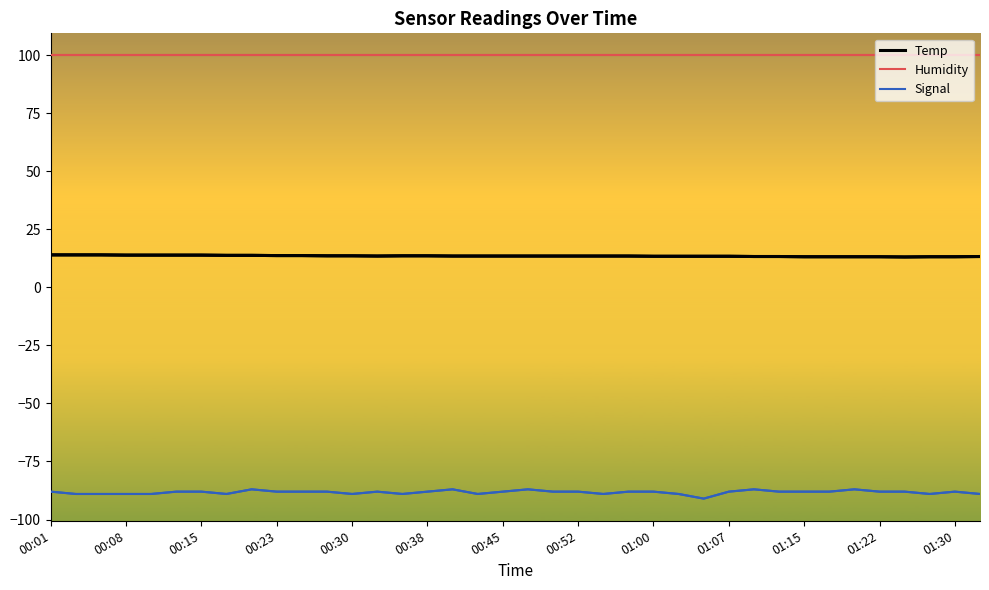

True or false: Signal and Humidity intersect in this chart.

False